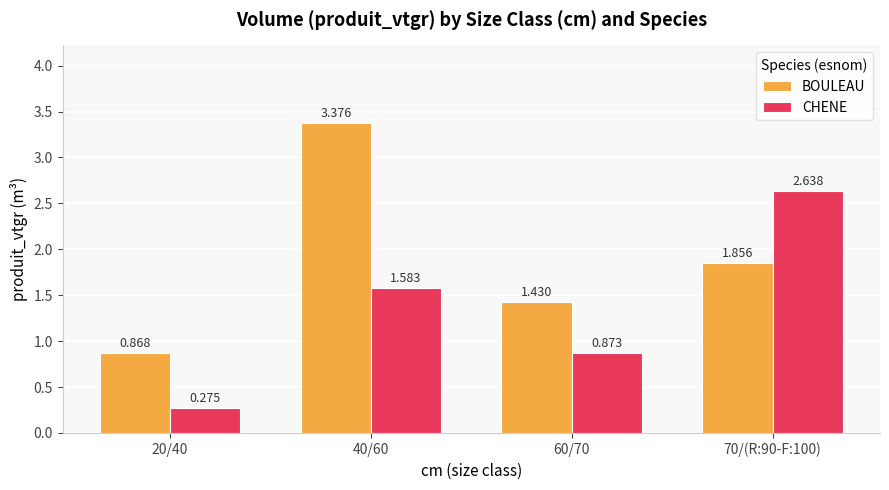

At how many categories does at least one series exceed 1?

3